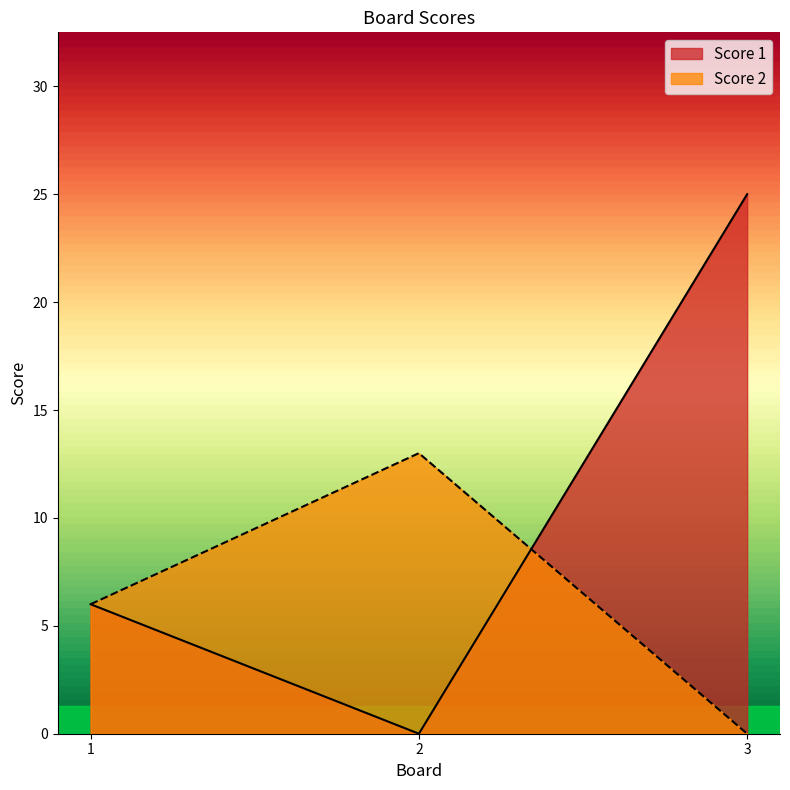

Rank the series at 3 from highest to lowest value.

Score 1, Score 2